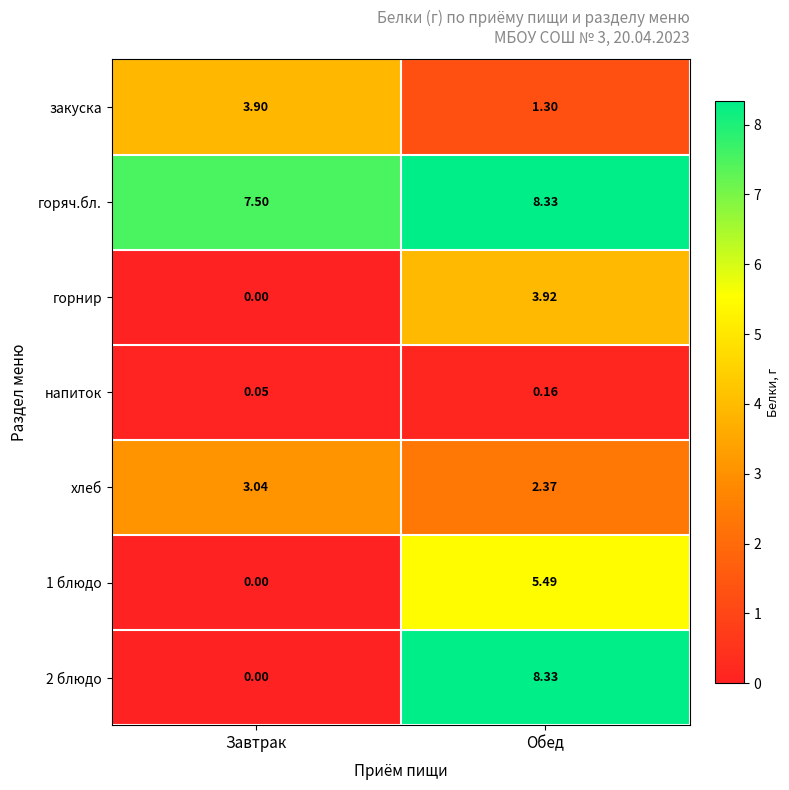

Which label corresponds to the largest value in the chart?

Обед